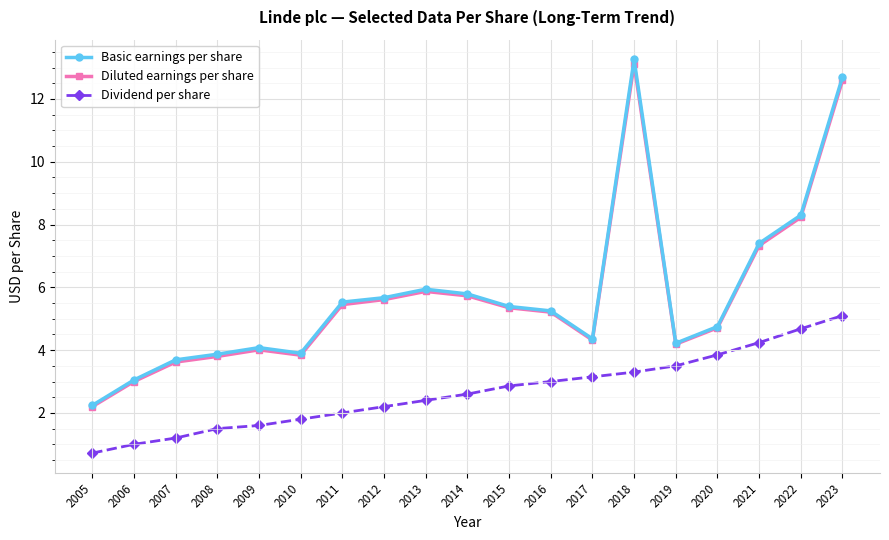

True or false: Diluted earnings per share and Dividend per share intersect in this chart.

False